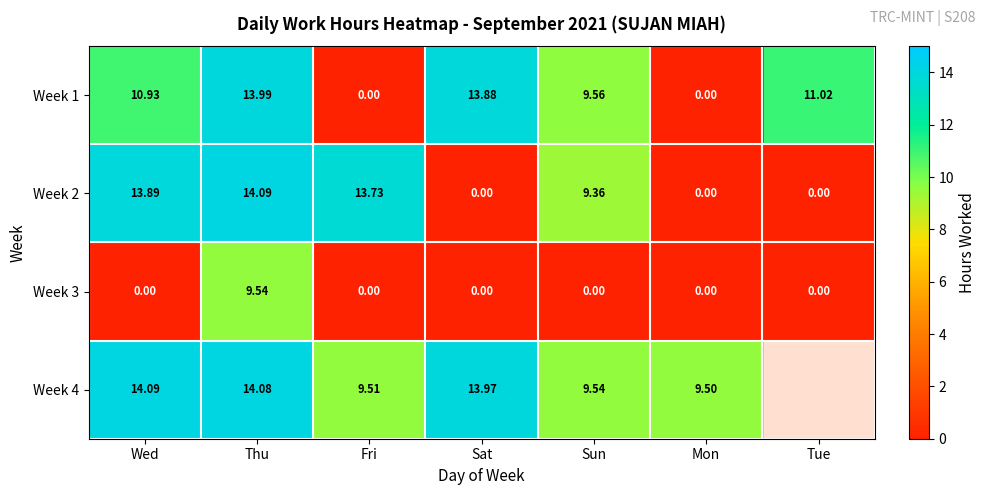

Where is Week 2 nearest to the value 7?

Sun